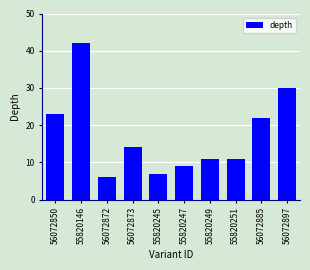

Count the number of data series in this chart.

1